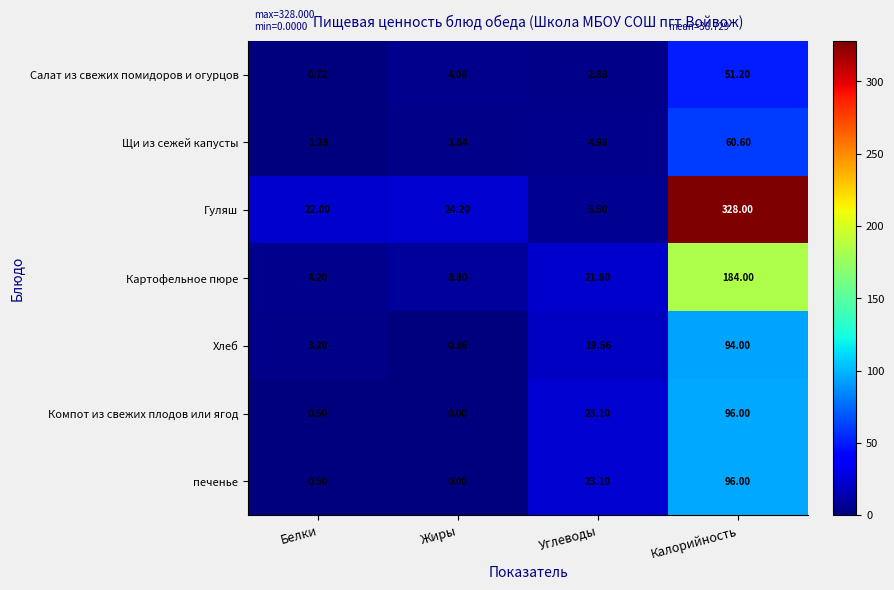

At which label is Гуляш closest to 166?

Жиры